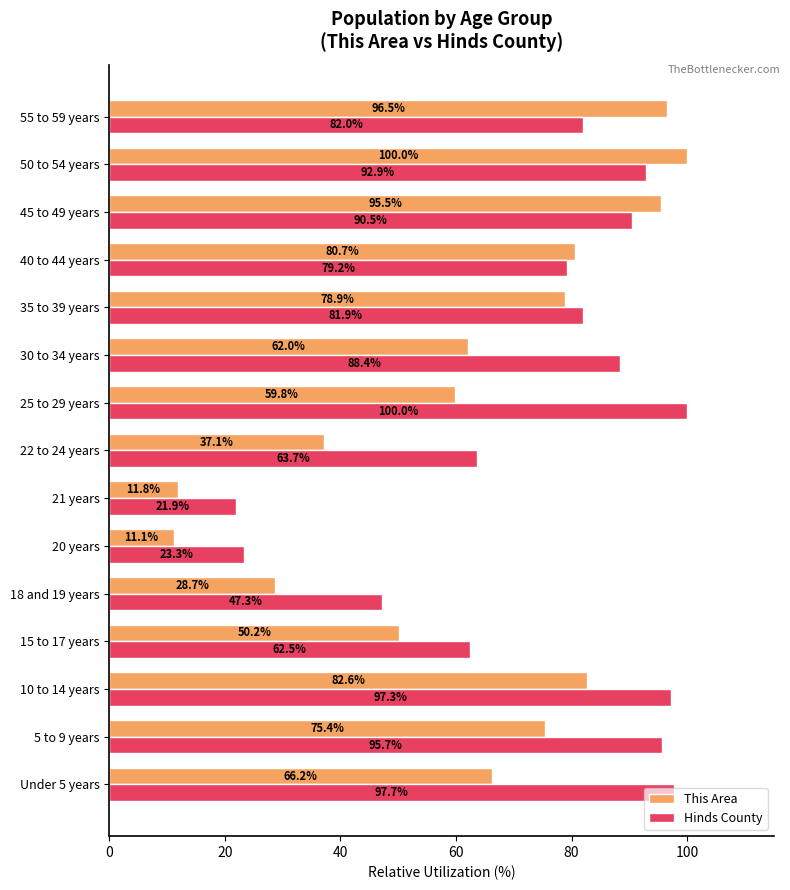

What is the sum of all This Area values?

936.6